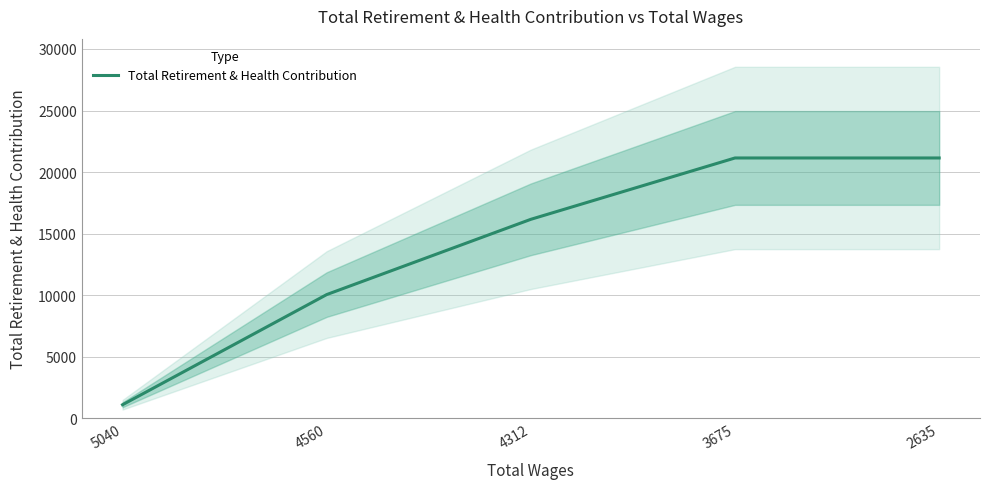

What is the difference between the maximum and second lowest values?

11091